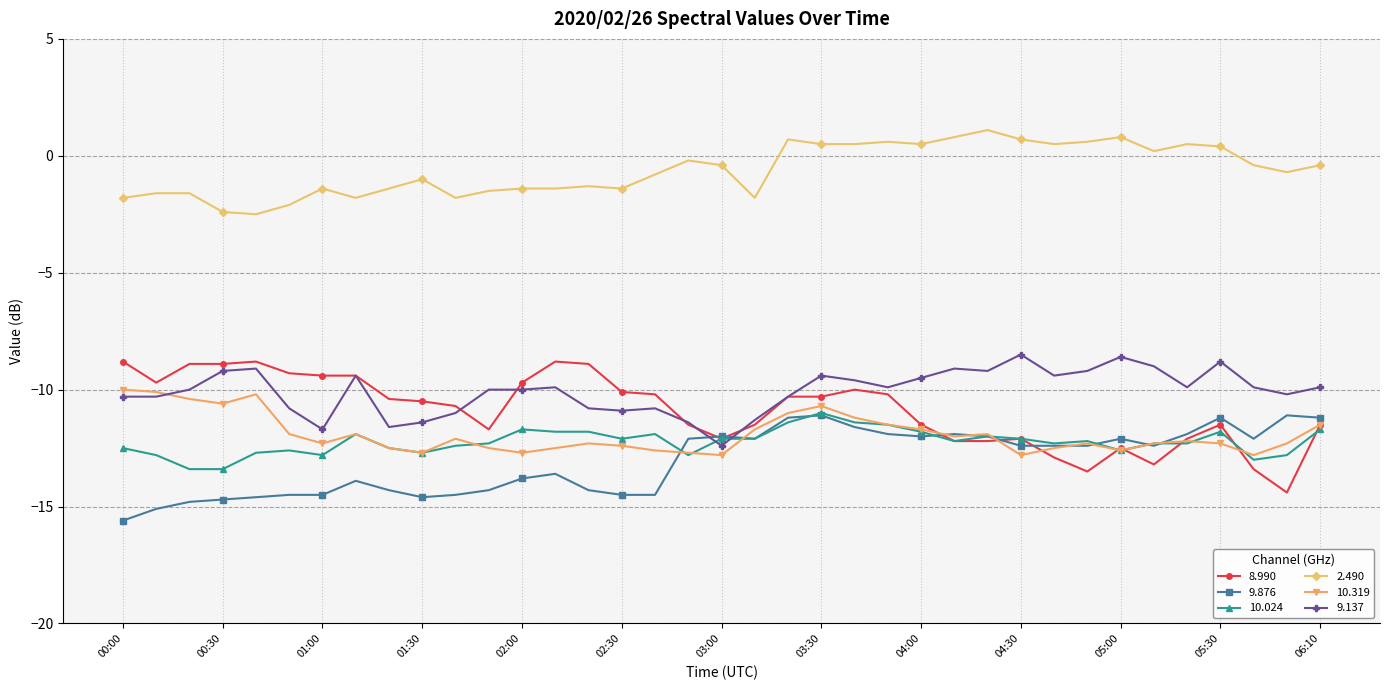

How many lines are shown in the chart?

6